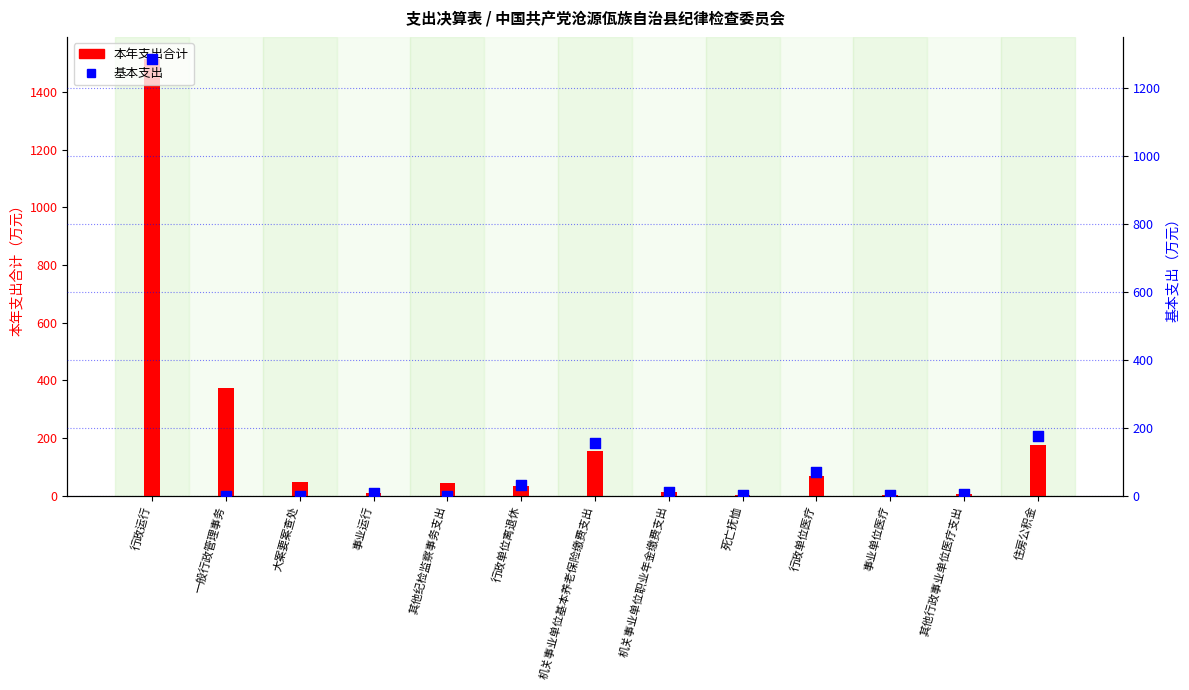

Which series contains the lowest Y value?

基本支出